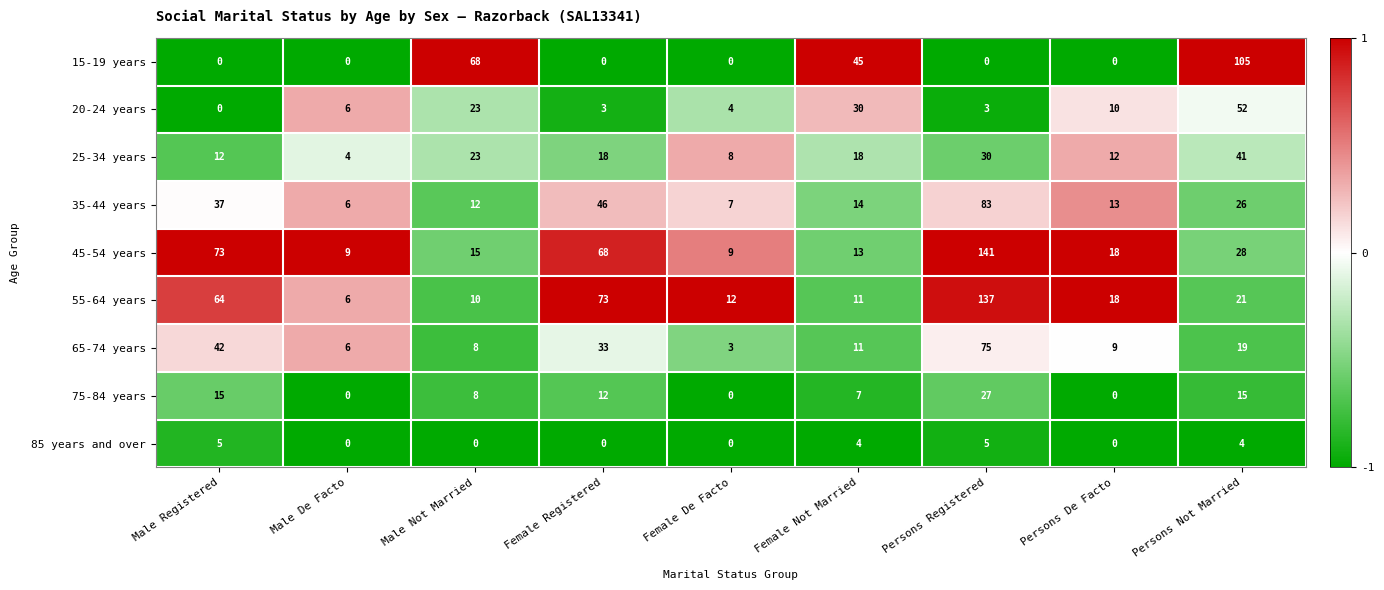

The value of 85 years and over at Male De Facto is 0. True or false?

True